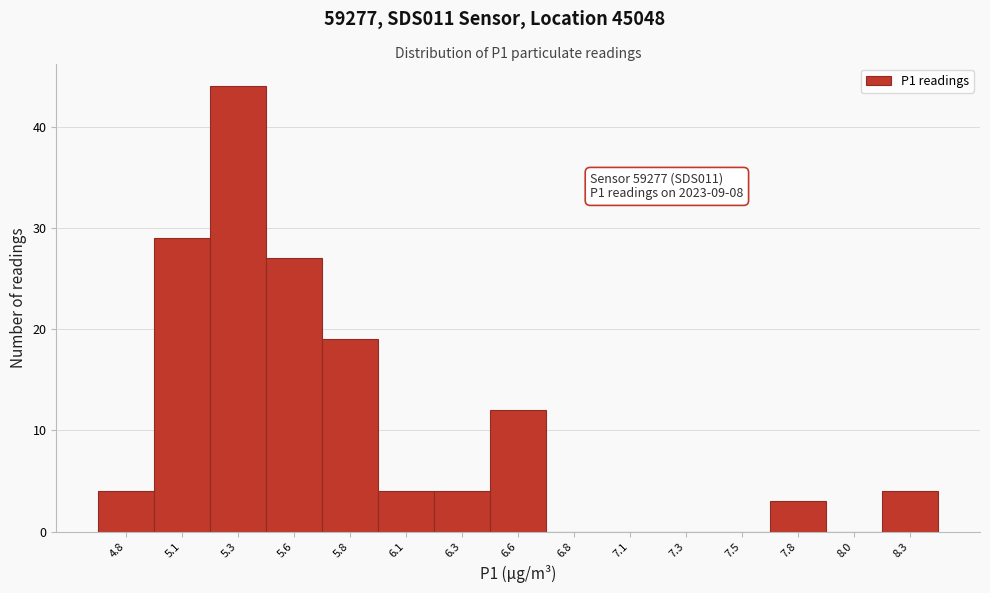

Reading right to left, what are all the values shown in this chart?

8.3=4	8.0=0	7.8=3	7.5=0	7.3=0	7.1=0	6.8=0	6.6=12	6.3=4	6.1=4	5.8=19	5.6=27	5.3=44	5.1=29	4.8=4